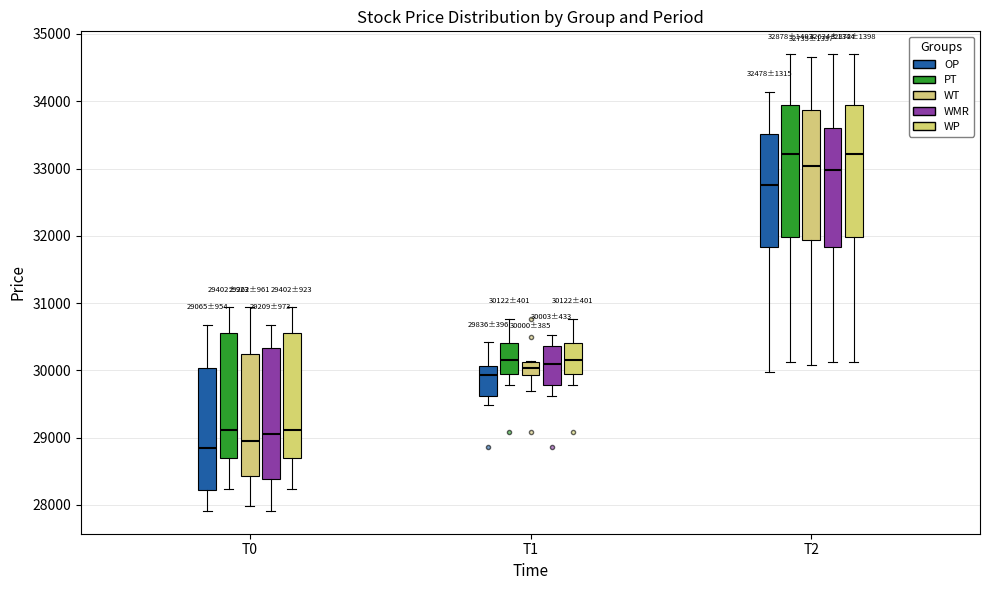

Which box has the lowest median line?

T0 (OP)